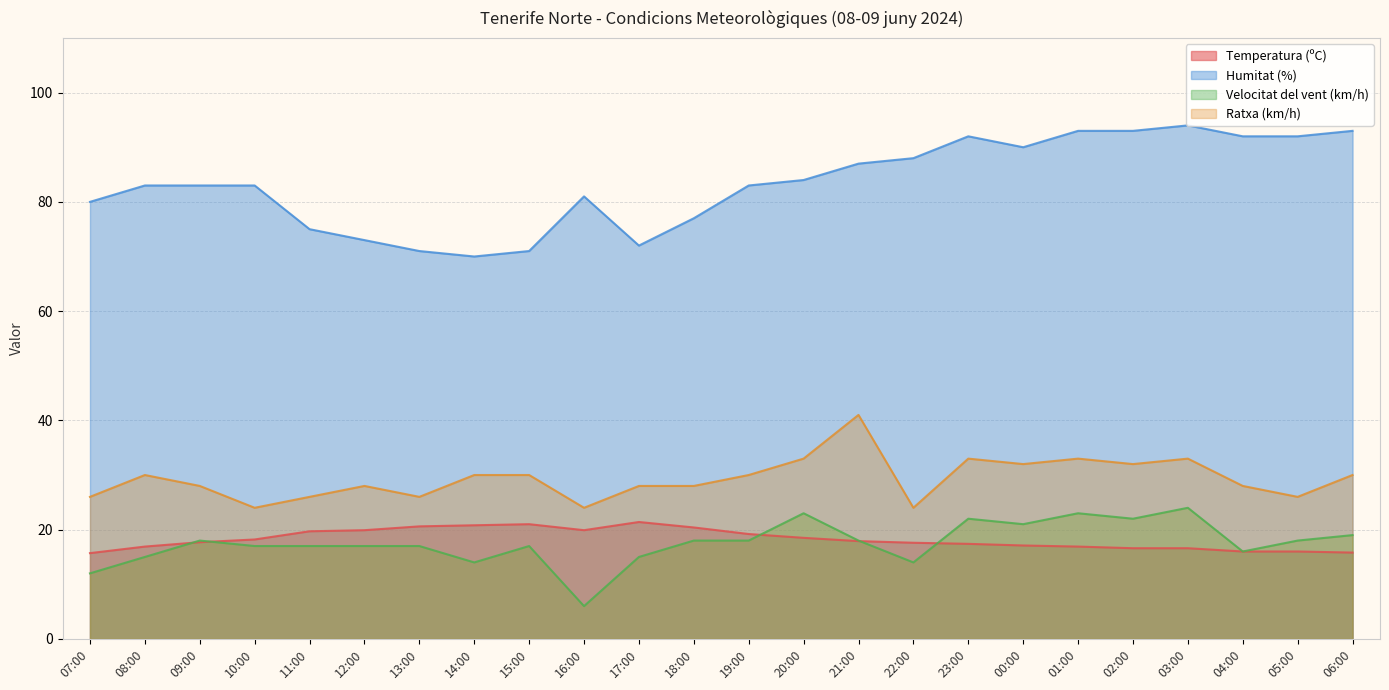

What position from the left is 23:00?

17